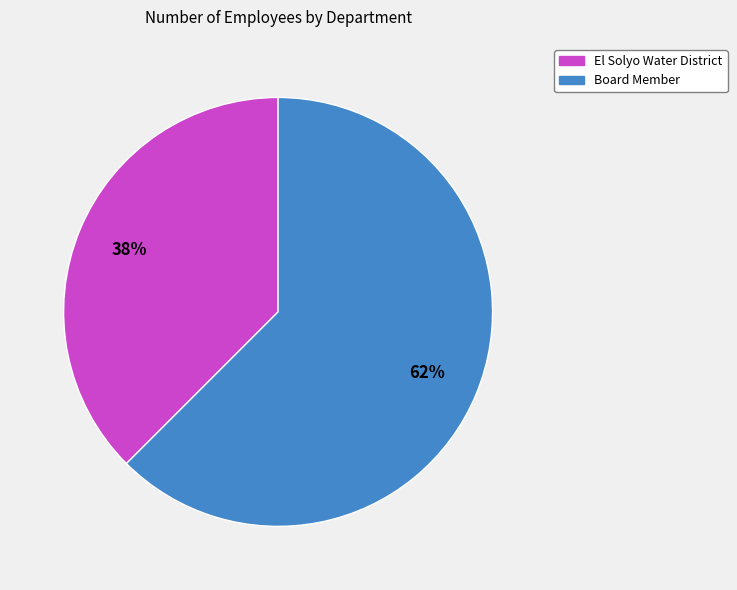

Combined, do Board Member and El Solyo Water District account for over 50%?

Yes